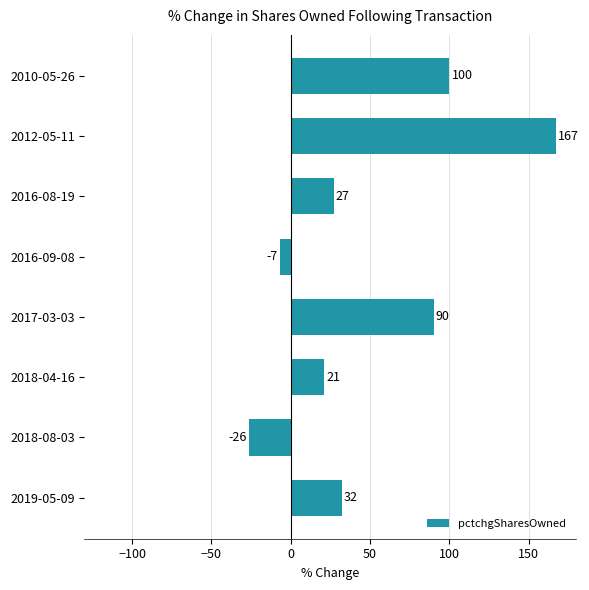

What is the maximum value shown in the chart?

167